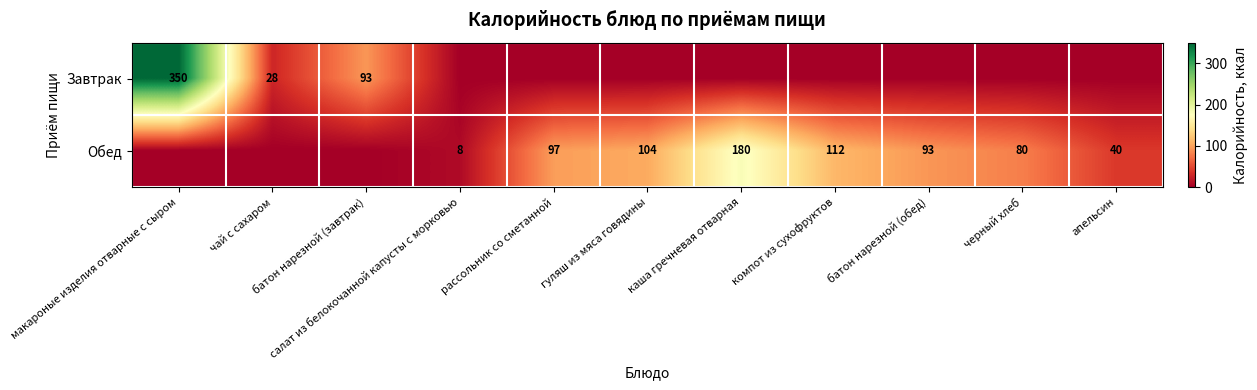

Between макароные изделия отварные с сыром and апельсин, which series saw the biggest shift?

Завтрак